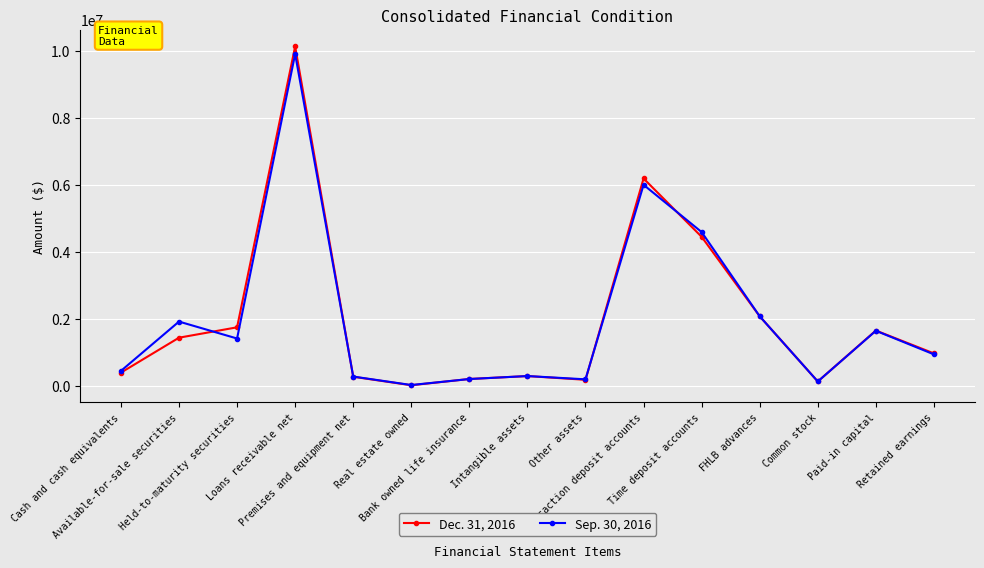

At how many categories does at least one series exceed 3817517?

3